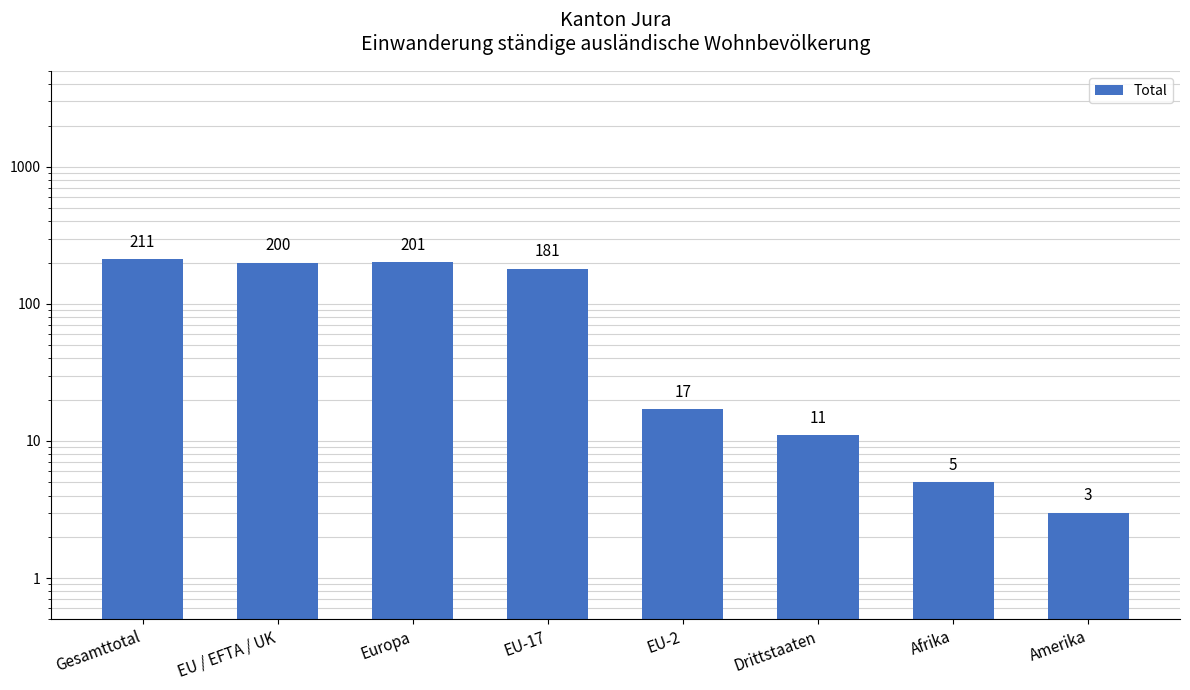

Where does the data first go above 181?

Gesamttotal